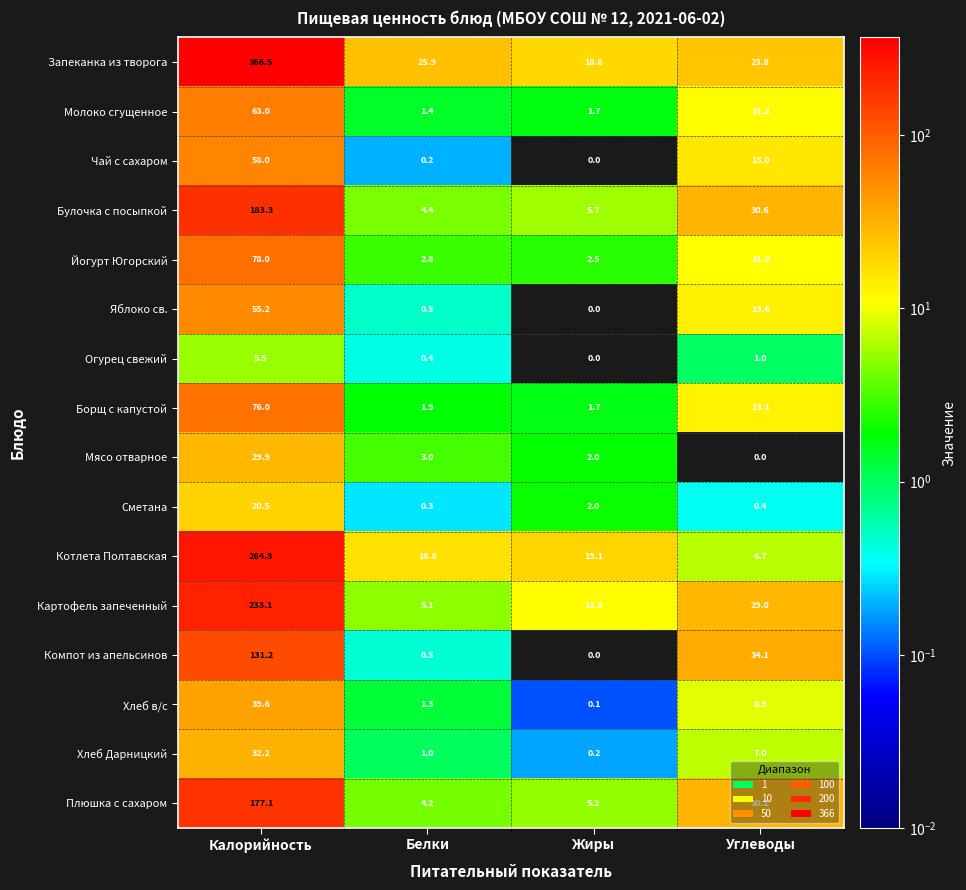

Is it true that Компот из апельсинов equals 34.1 at Углеводы?

True